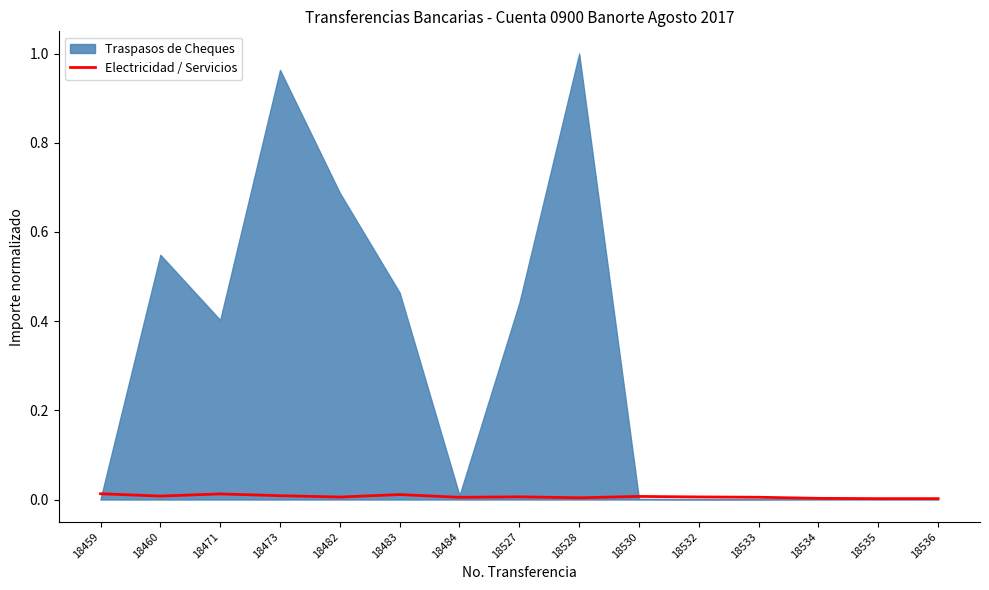

Reading left to right, list all the values displayed in this chart.

18459=0.0	18460=0.0	18471=0.0	18473=0.0	18482=0.0	18483=0.0	18484=0.0	18527=0.0	18528=0.0	18530=0.0	18532=0.0	18533=0.0	18534=0.0	18535=0.0	18536=0.0